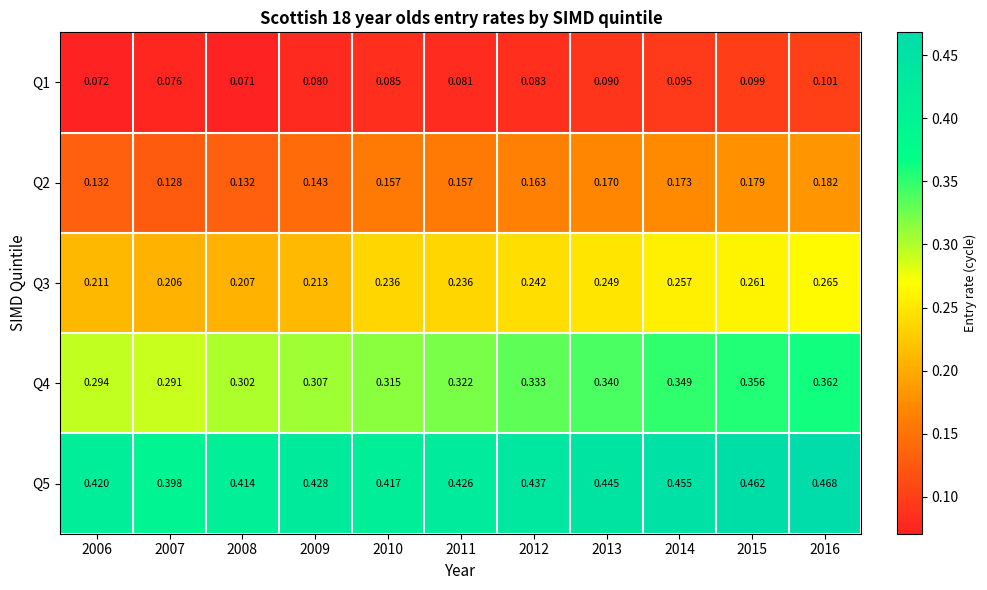

How many data points does each series have?

11